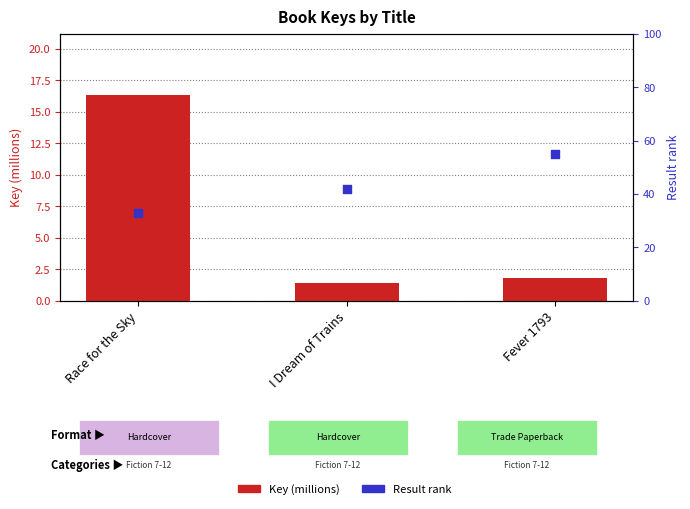

What is the total value across all series at Race for the Sky?

49.3